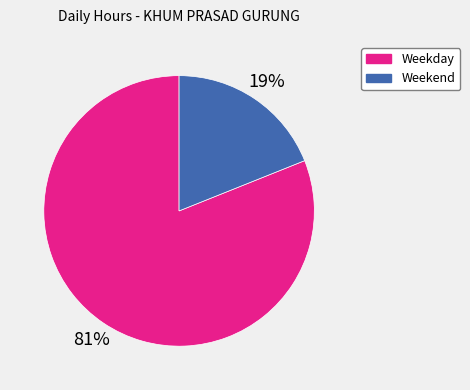

How many slices are in this pie chart?

2